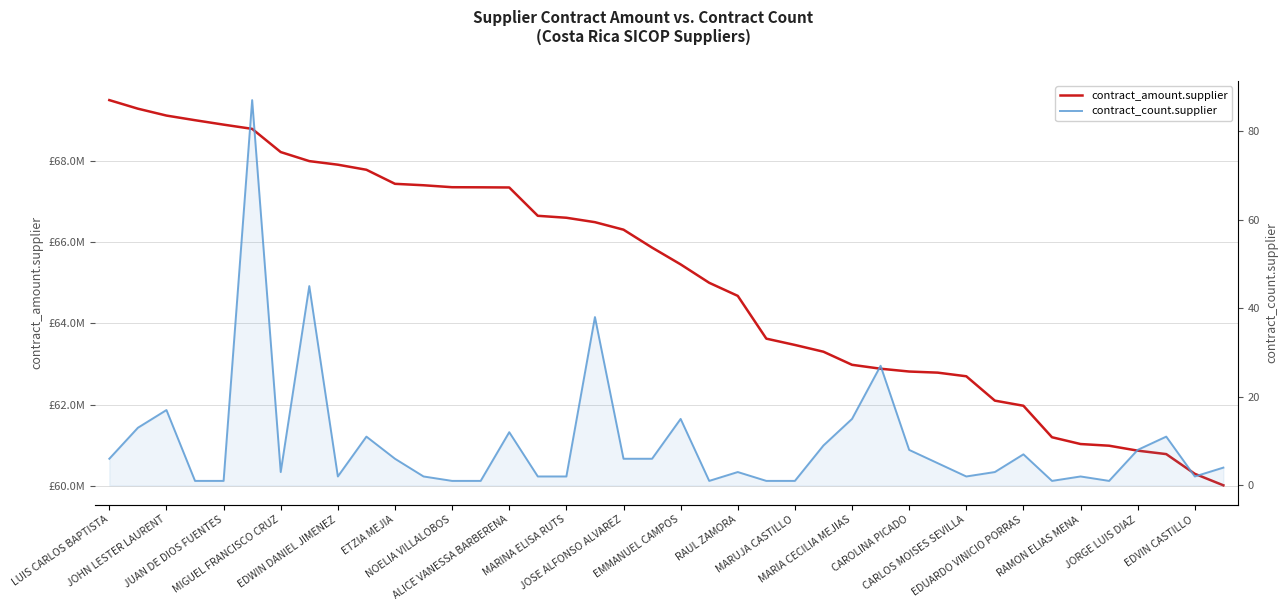

In contract_count.supplier, how many points are lower than both neighbors (excluding endpoints)?

7